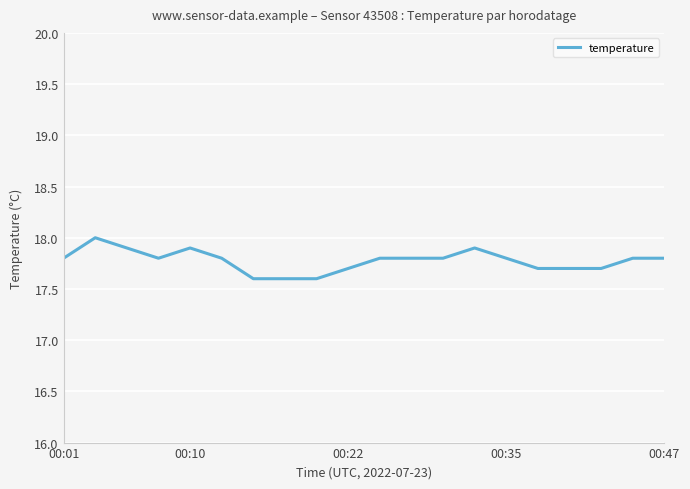

What is the smallest value displayed?

17.6